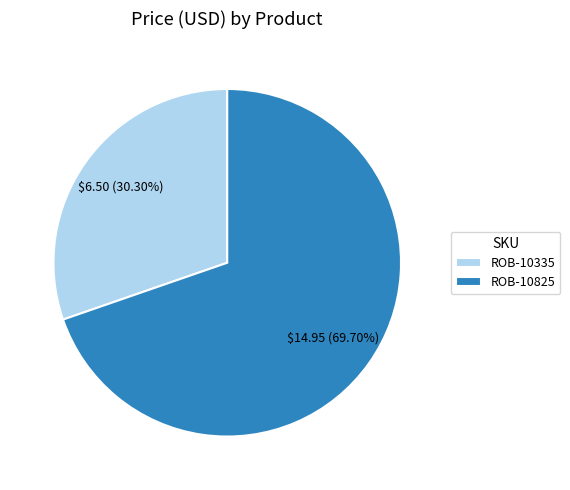

How many segments does this pie chart have?

2